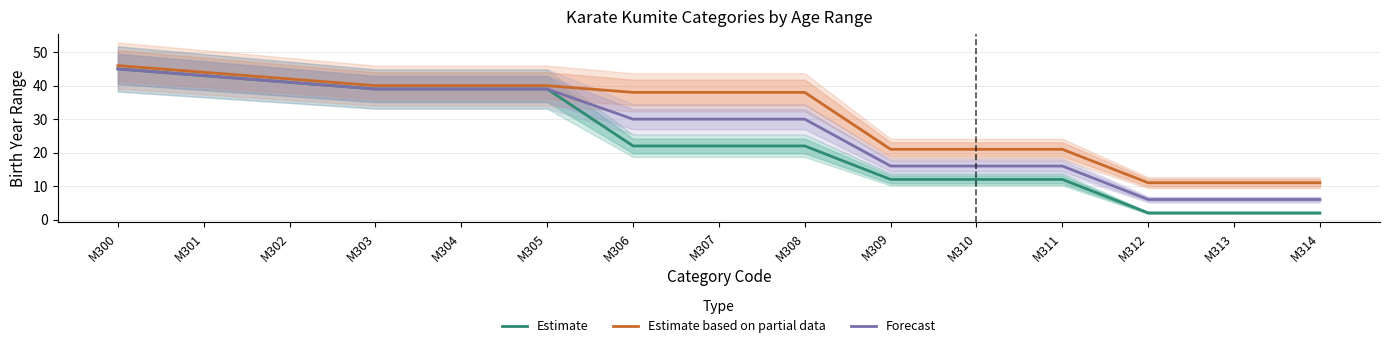

Which series has the largest range (max minus min)?

Estimate